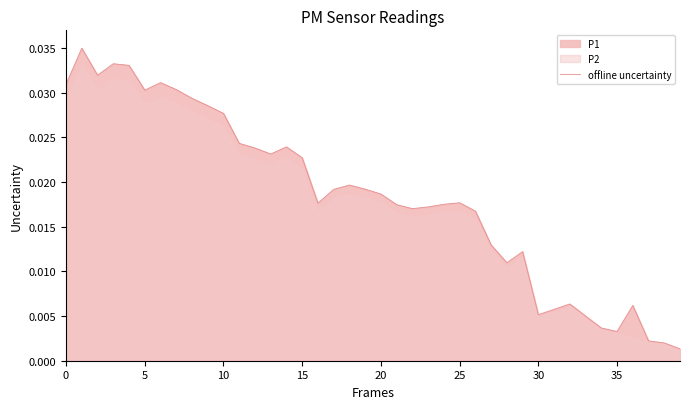

How many categories are shown in the chart?

40